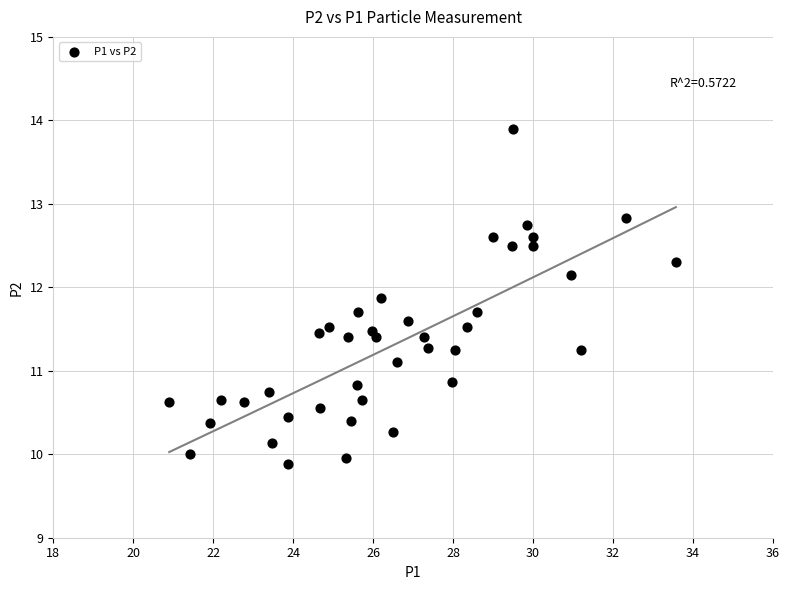

What is the range of X values (max minus min)?

12.7